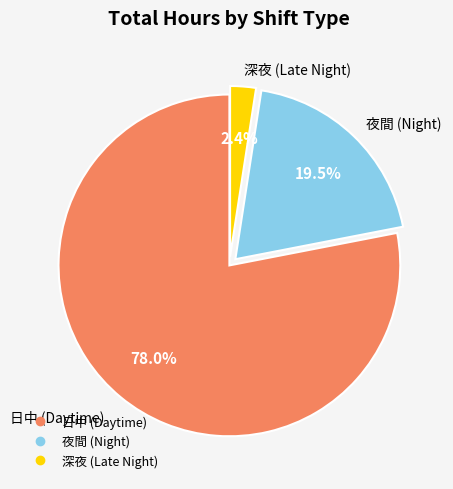

Does any single category account for the majority?

Yes